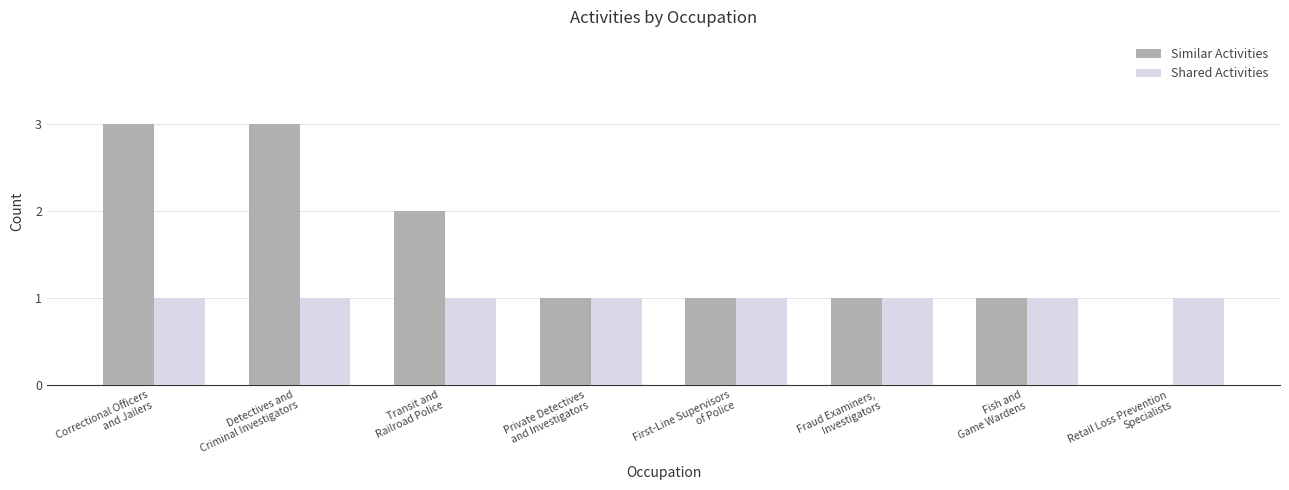

Reading right to left, list all the values displayed in this chart.

Similar Activities: 0	1	1	1	1	2	3	3
Shared Activities: 1	1	1	1	1	1	1	1